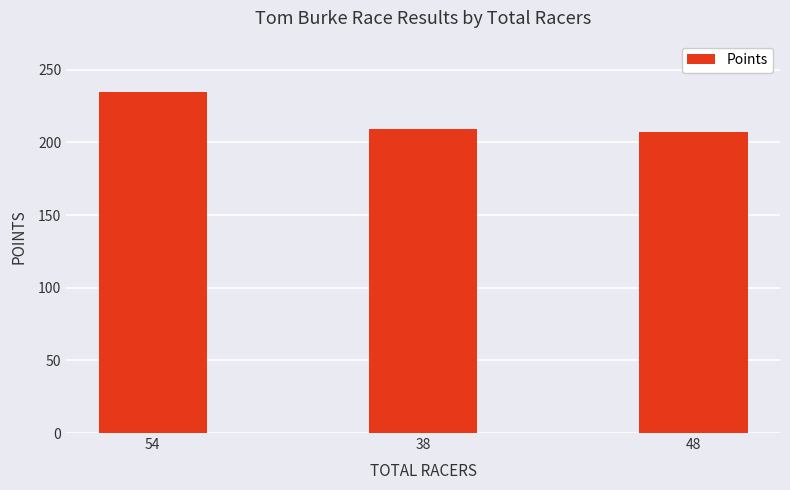

What is the smallest value displayed?

207.5